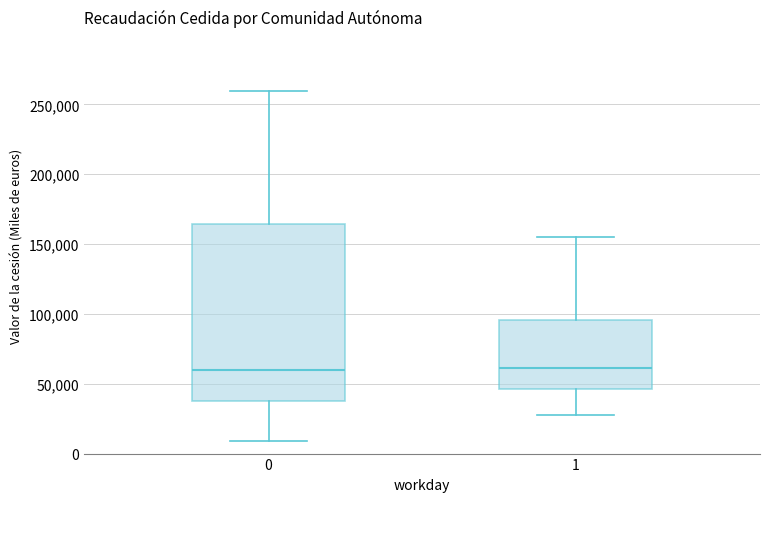

Where is the lower edge of the box at x = 1 on the y-axis? The values are not printed on the chart, so give them approximately, as read against the axis.

45000